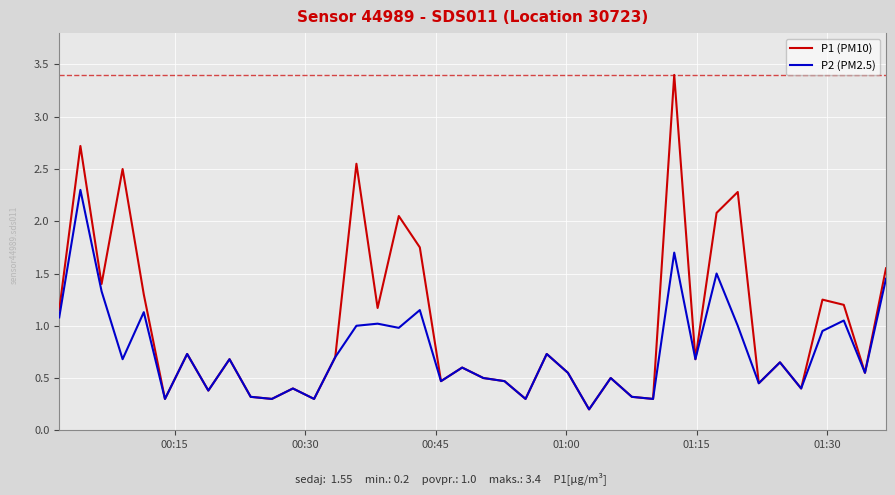

Which series has the largest range (max minus min)?

P1 (PM10)